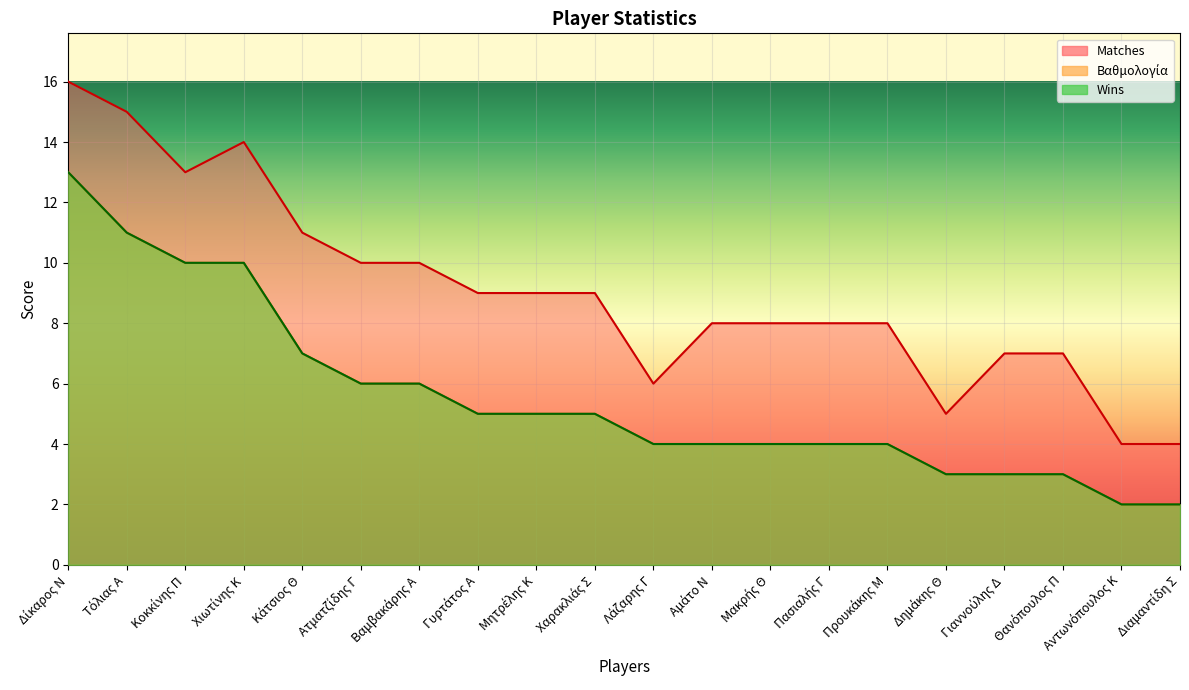

At which label does Wins first exceed 5?

Δίκαρος Ν